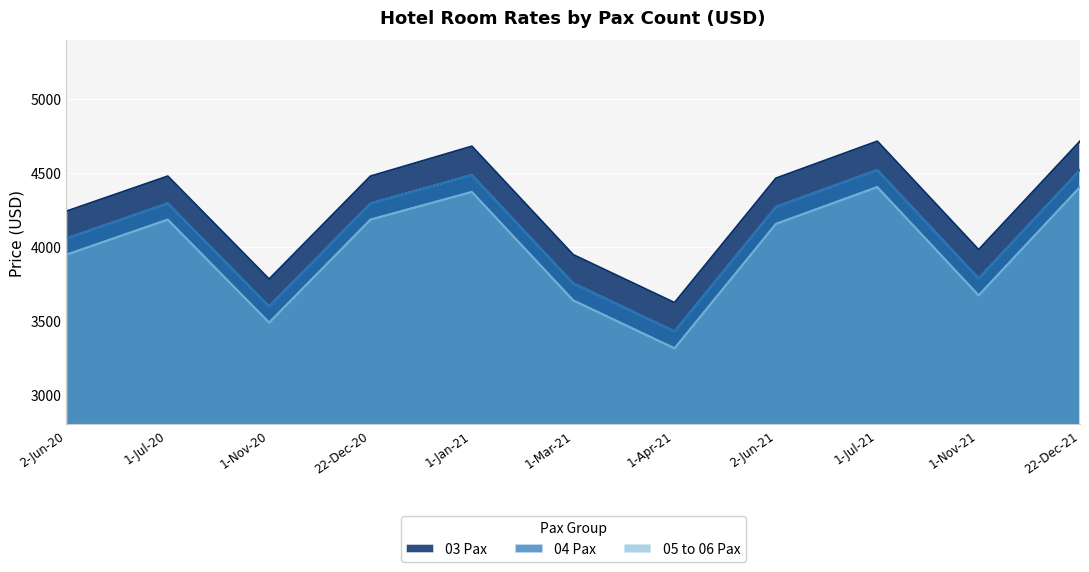

In 05 to 06 Pax, how many points are lower than both neighbors (excluding endpoints)?

3